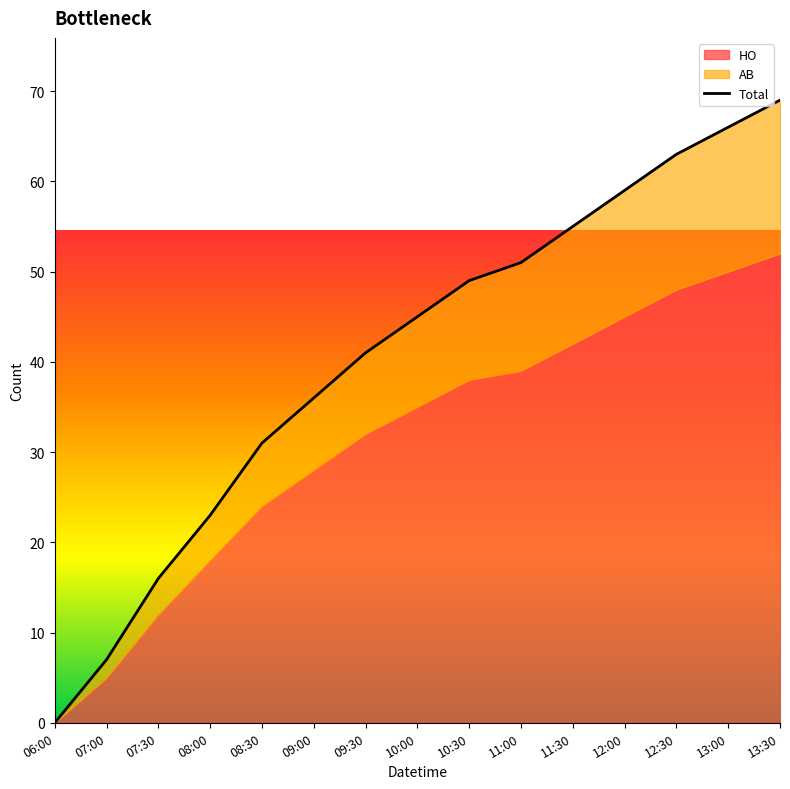

At which category does the chart reach its minimum across all series?

06:00